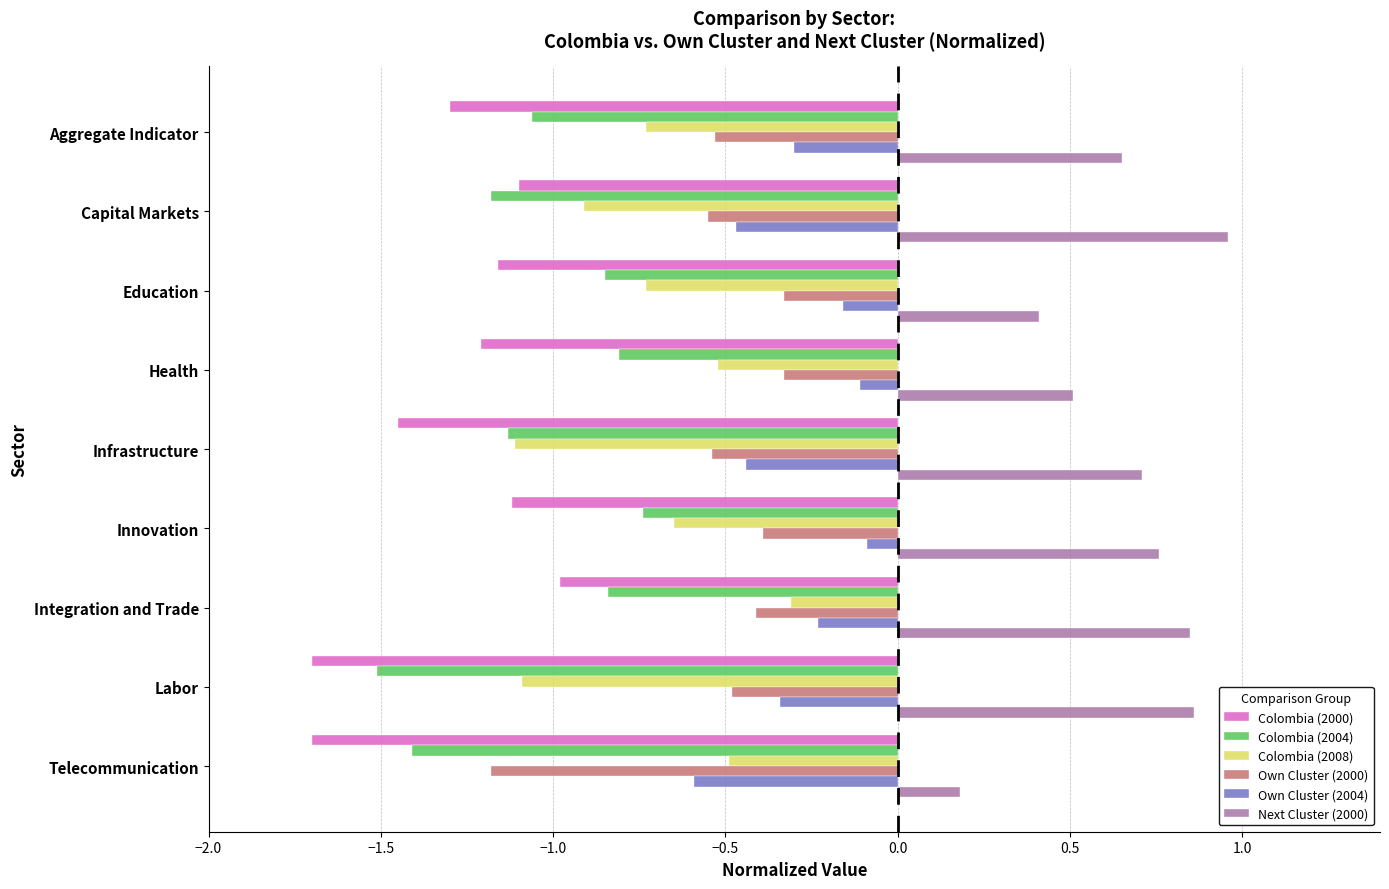

Is the value of Colombia (2008) at Aggregate Indicator greater than the value of Own Cluster (2000) at Capital Markets?

No